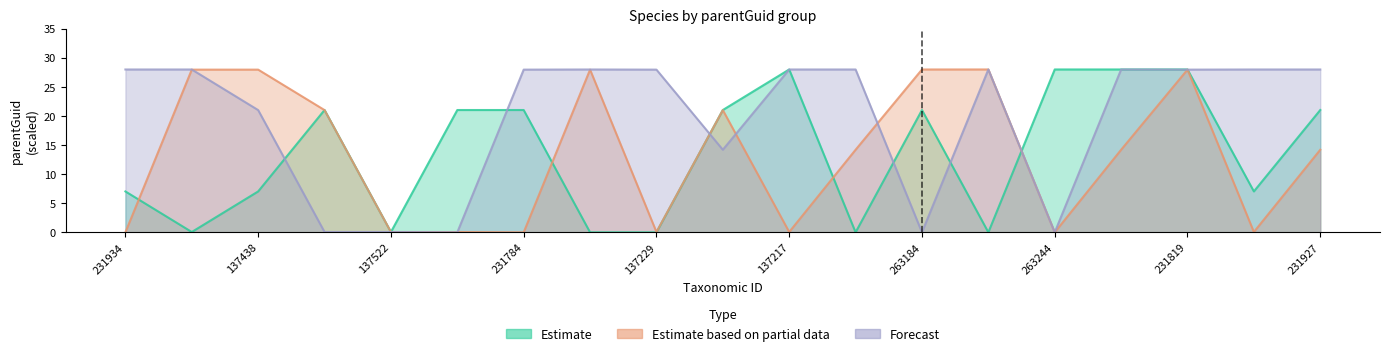

Reading left to right, what are all the values shown in this chart?

Estimate: 231934=7.0	137279=0.1	137438=7.0	137250=21.0	137522=0.1	263149=21.0	231784=21.0	201077=0.0	137229=0.0	263191=21.0	137217=28.0	137446=0.0	263184=21.0	201131=0.0	263244=28.0	263127=28.0	231819=28.0	263169=7.0	231927=21.0
Estimate based on partial data: 231934=0.0	137279=28.0	137438=28.0	137250=21.0	137522=0.1	263149=0.1	231784=0.0	201077=28.0	137229=0.1	263191=21.0	137217=0.1	137446=14.2	263184=28.0	201131=28.0	263244=0.0	263127=14.2	231819=28.0	263169=0.1	231927=14.2
Forecast: 231934=28.0	137279=28.0	137438=21.0	137250=0.1	137522=0.1	263149=0.0	231784=28.0	201077=28.0	137229=28.0	263191=14.2	137217=28.0	137446=28.0	263184=0.0	201131=28.0	263244=0.0	263127=28.0	231819=28.0	263169=28.0	231927=28.0